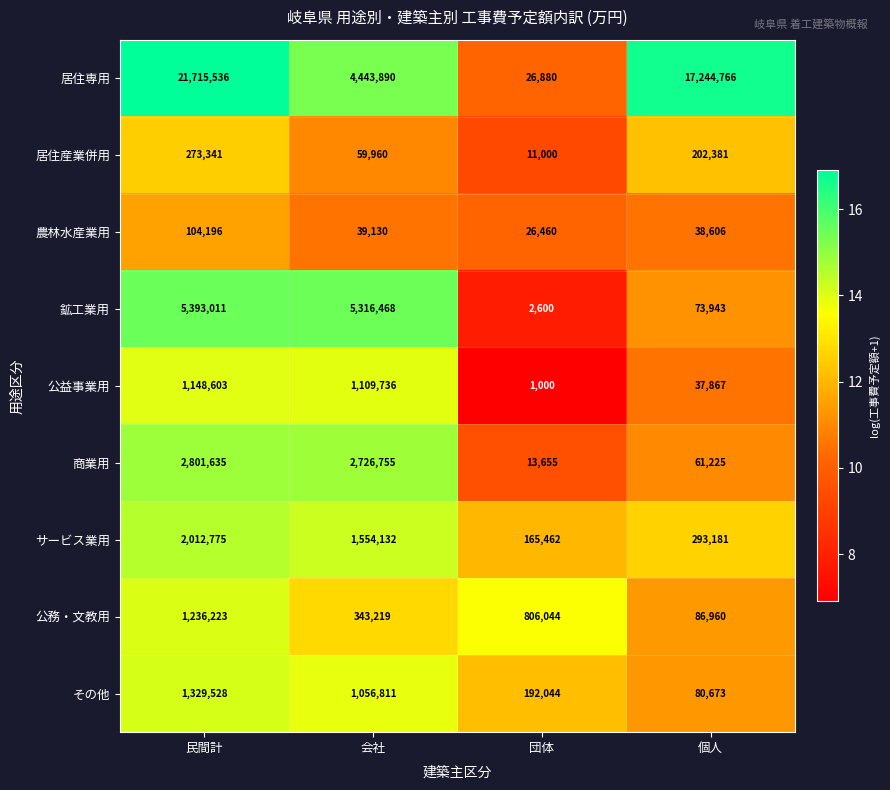

At which label does 公益事業用 first exceed 1109736?

民間計